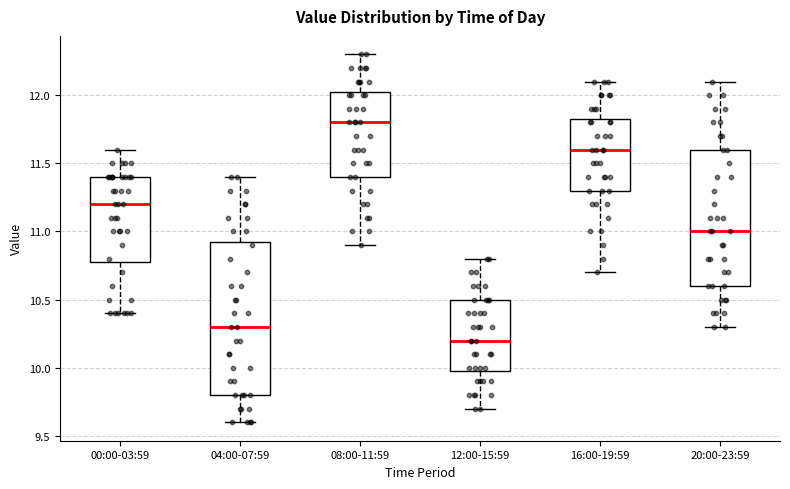

Reading left to right, transcribe this box plot: for each box, give where its median line is, the range the box spans, and where its two whiskers end, as read against the y-axis. The values are not printed on the chart, so give them approximately, as read against the axis.

00:00-03:59: median 11.20, box 10.80 to 11.40, whiskers 10.40 to 11.60
04:00-07:59: median 10.30, box 9.80 to 10.95, whiskers 9.60 to 11.40
08:00-11:59: median 11.80, box 11.40 to 12.05, whiskers 10.90 to 12.30
12:00-15:59: median 10.20, box 10.00 to 10.50, whiskers 9.70 to 10.80
16:00-19:59: median 11.60, box 11.30 to 11.85, whiskers 10.70 to 12.10
20:00-23:59: median 11.00, box 10.60 to 11.60, whiskers 10.30 to 12.10